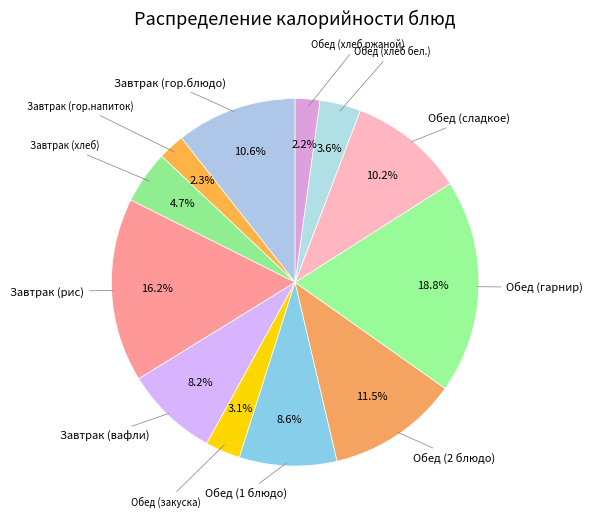

Which category has the biggest portion of the pie?

Обед (гарнир)